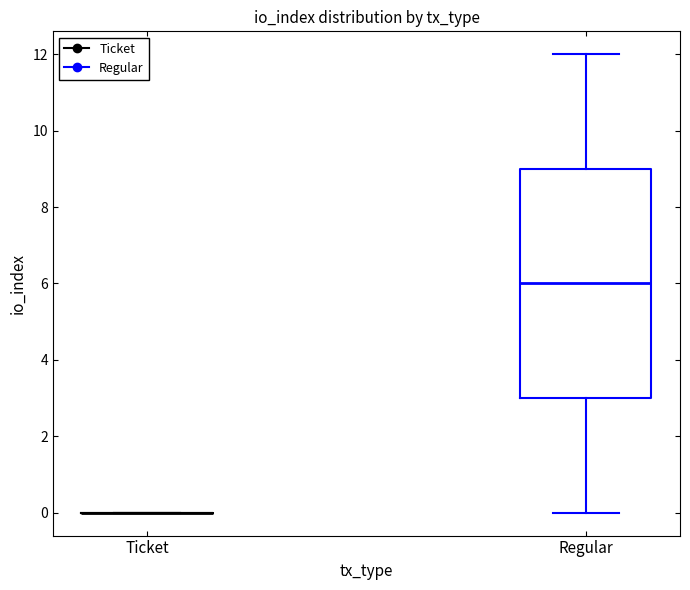

Reading left to right, transcribe this box plot: for each box, give where its median line is, the range the box spans, and where its two whiskers end, as read against the y-axis. The values are not printed on the chart, so give them approximately, as read against the axis.

Ticket: box collapsed to a line at 0, whiskers 0 to 0
Regular: median 6, box 3 to 9, whiskers 0 to 12